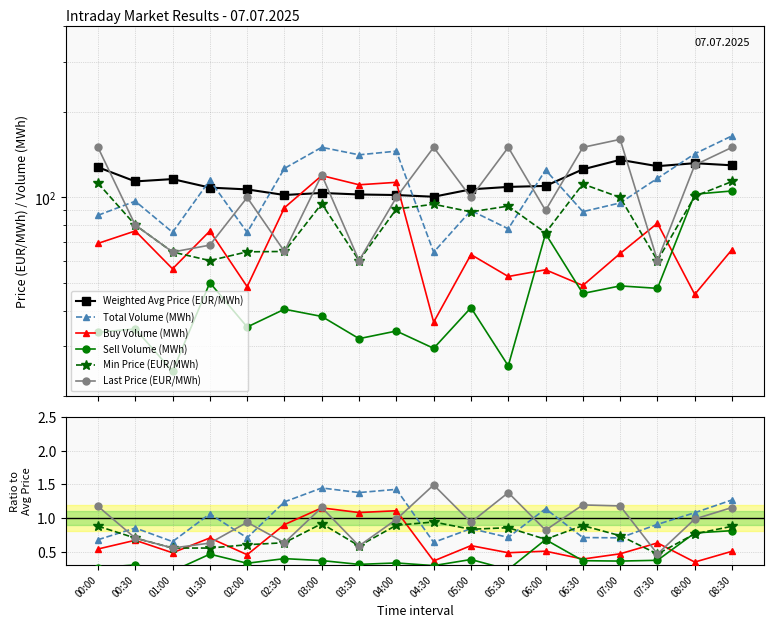

Where is the first local maximum for Last Price (EUR/MWh)?

02:00